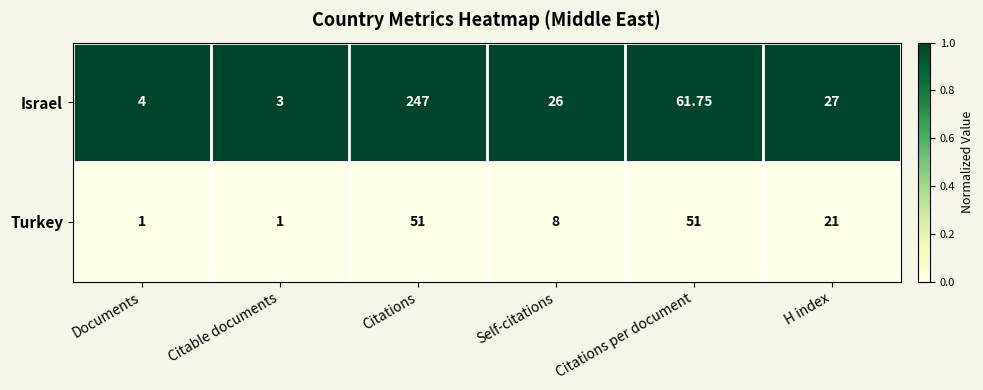

Between Documents and Citations, which series saw the biggest shift?

Israel